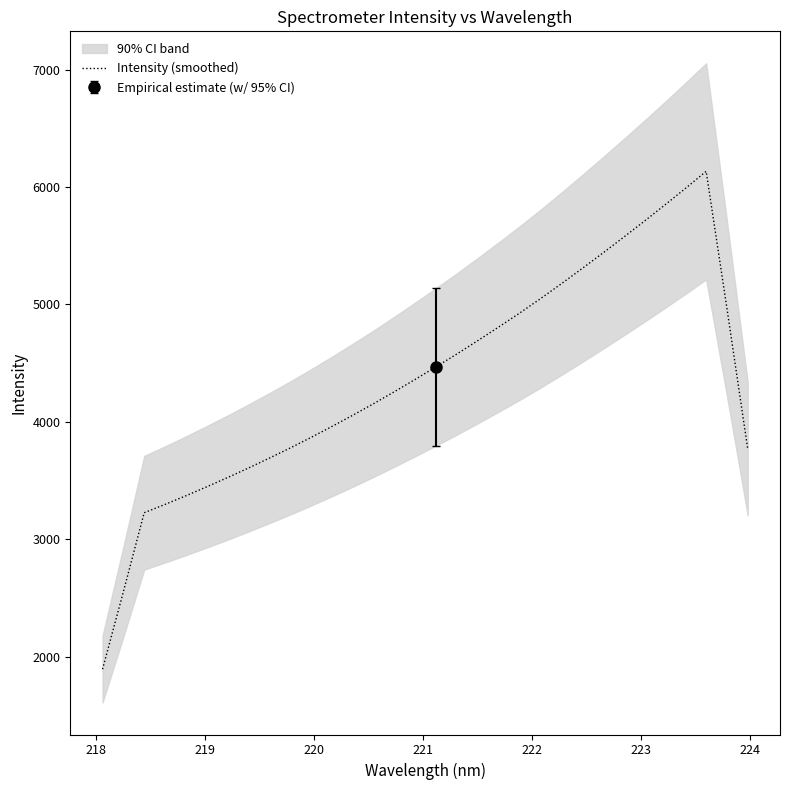

True or false: the data has more than 1 interior local peaks.

False